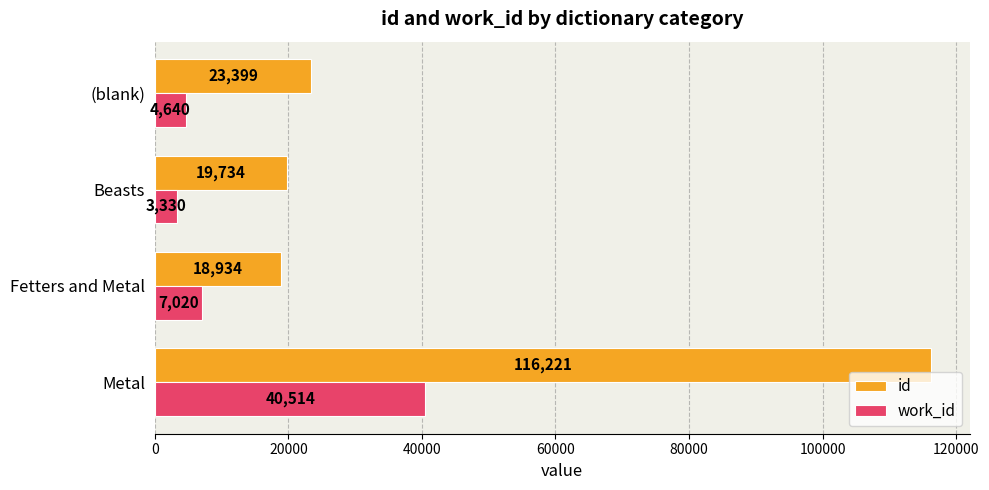

At (blank), list the series in order from largest to smallest.

id, work_id